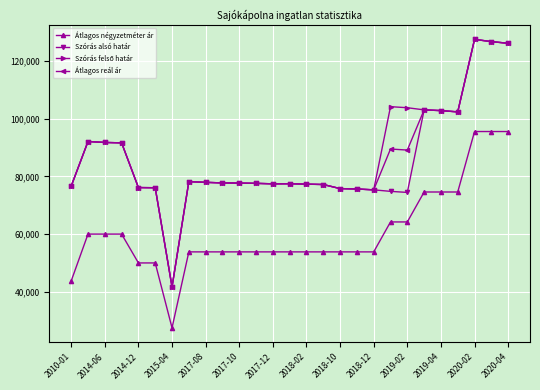

What is the value of the Átlagos reál ár point at the 13th from the left?

77429